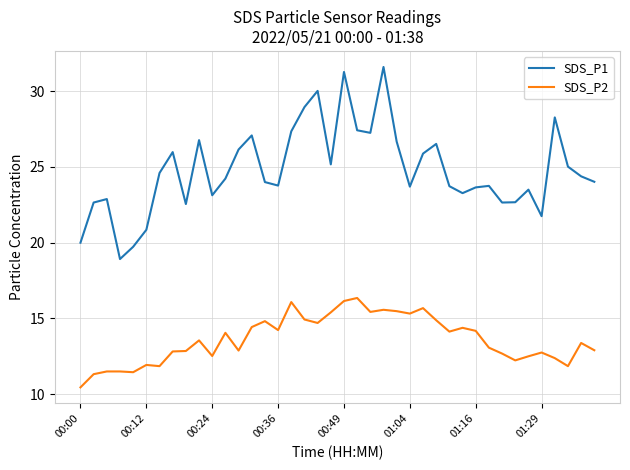

Which series has the widest spread of values?

SDS_P1